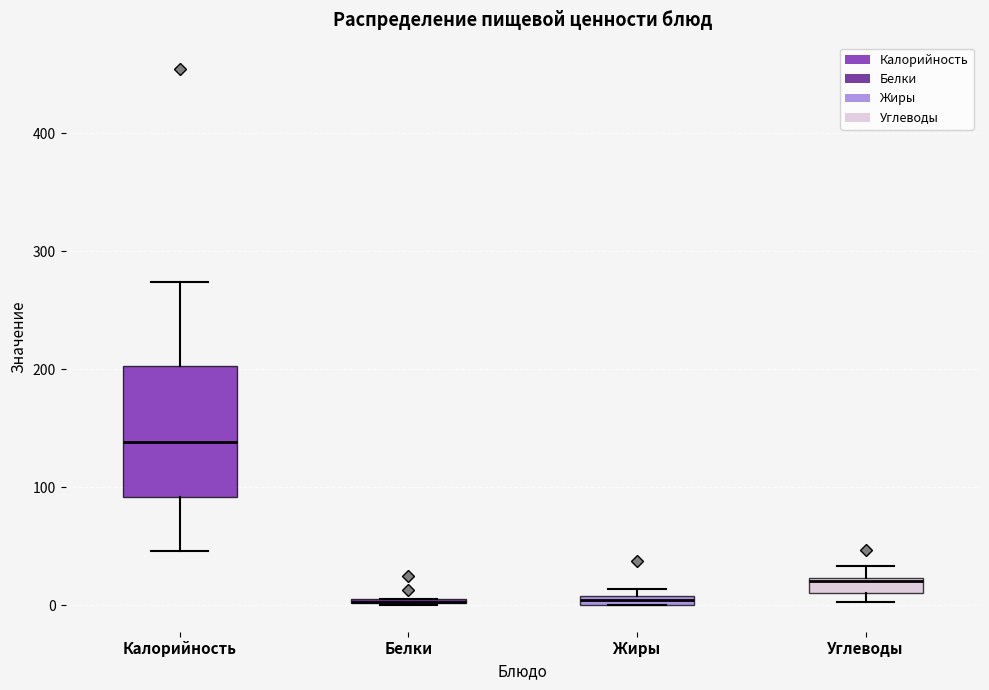

Where is the upper edge of the box for Углеводы on the y-axis? The values are not printed on the chart, so give them approximately, as read against the axis.

20